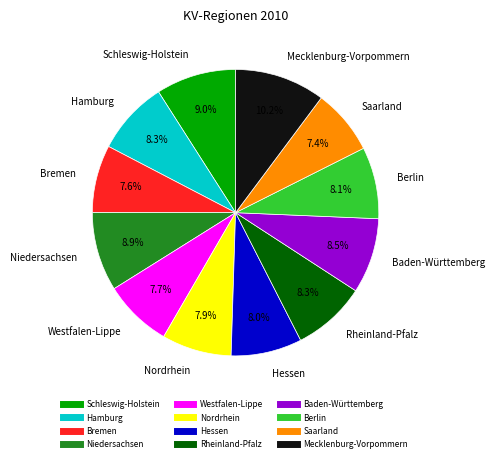

To the nearest percent, what portion does Niedersachsen represent?

9%